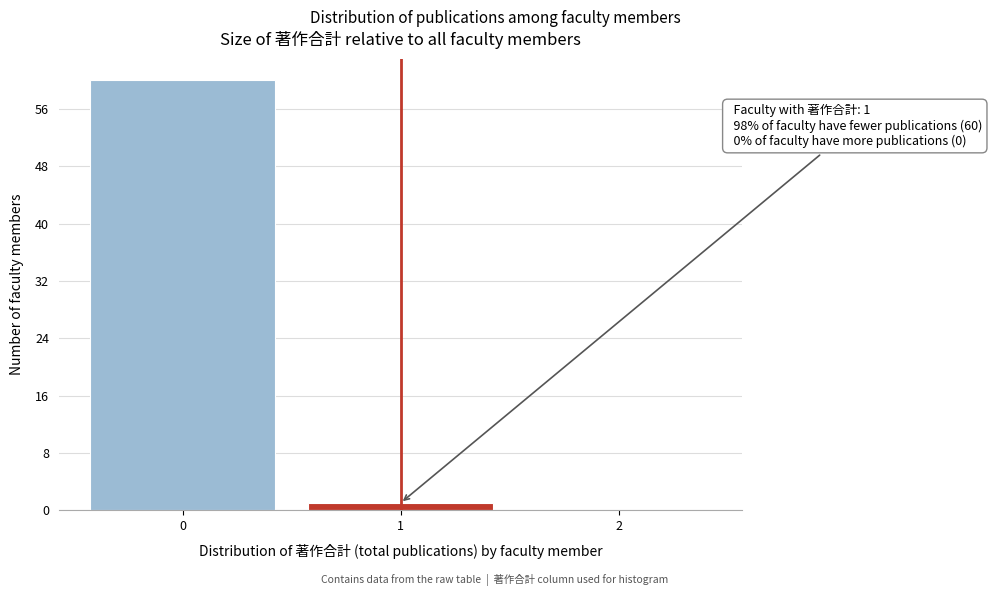

Which range on the x-axis has the tallest bar?

-0.5 to 0.5